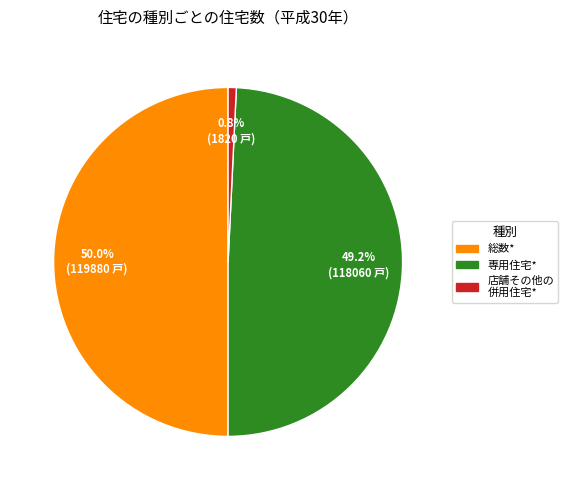

To the nearest percent, what is the average slice percentage?

33%